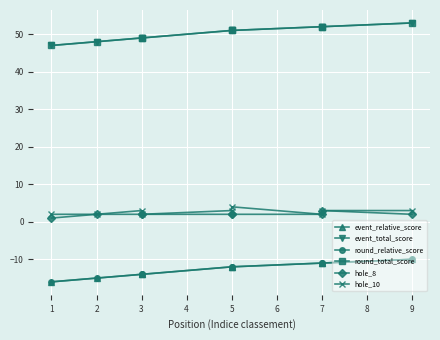

True or false: hole_10 and hole_8 intersect in this chart.

False